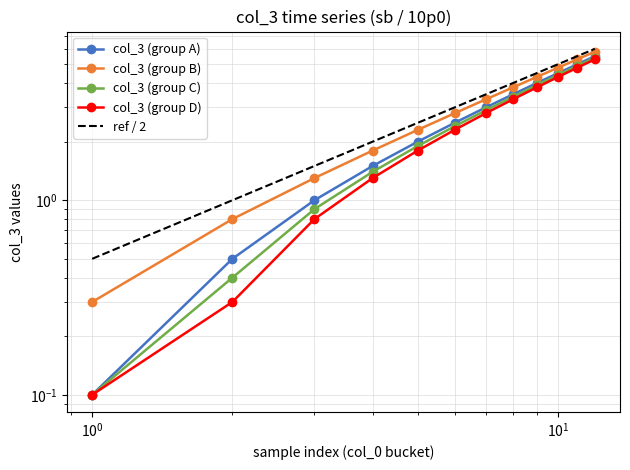

True or false: col_3 (group A) and col_3 (group B) cross at least once.

False